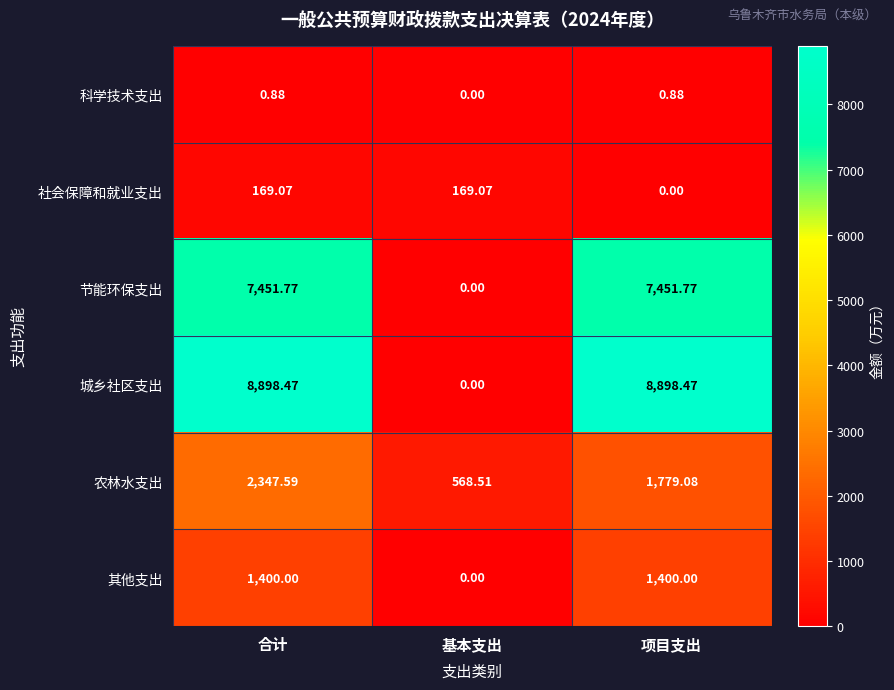

At which label does 农林水支出 first exceed 1779?

合计